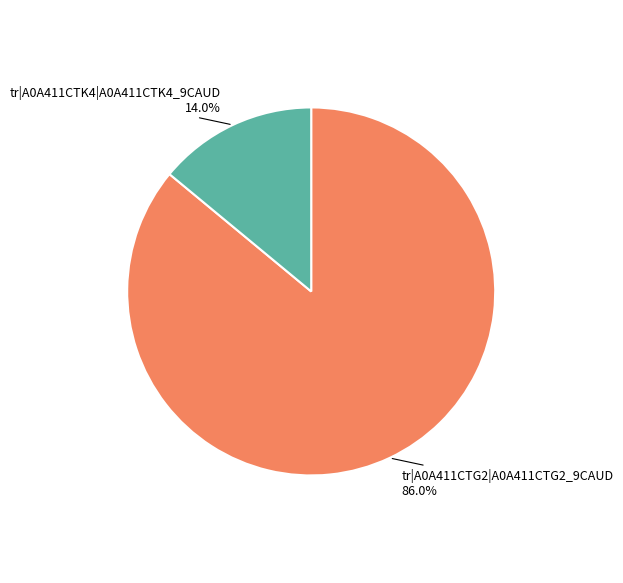

Is there any slice that represents more than half of the pie?

Yes